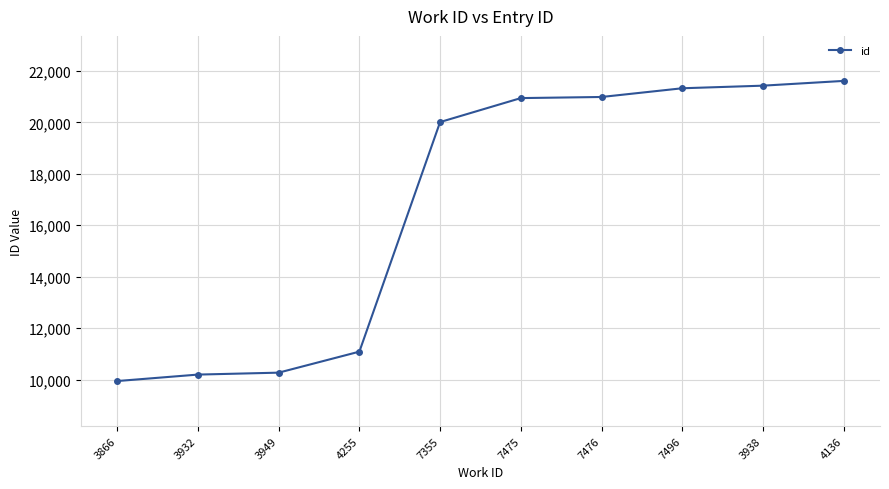

What is the value of the 1st point from the left?

9944